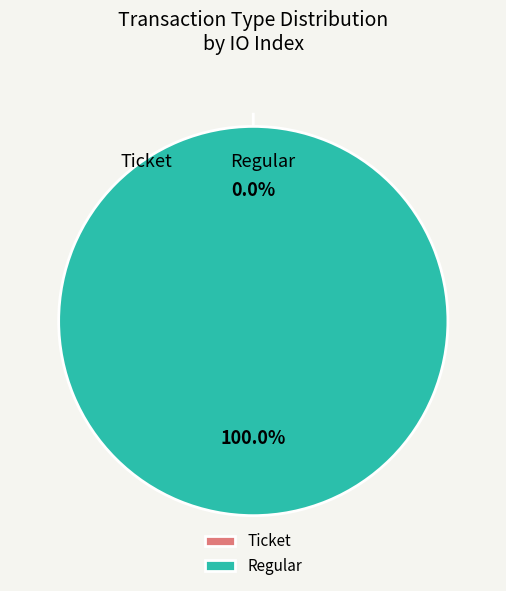

Is Ticket the majority of the pie?

No